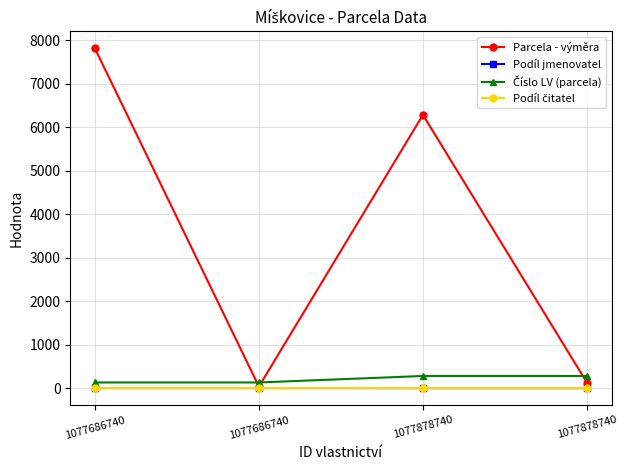

How many data points in Parcela - výměra are less than 6282?

2